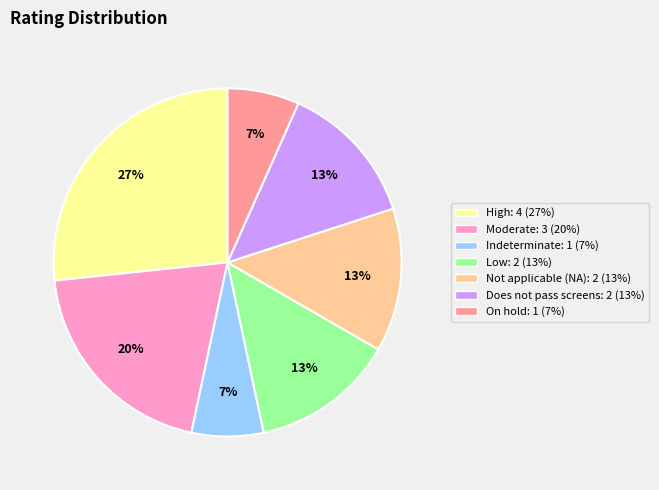

Does any single category account for the majority?

No